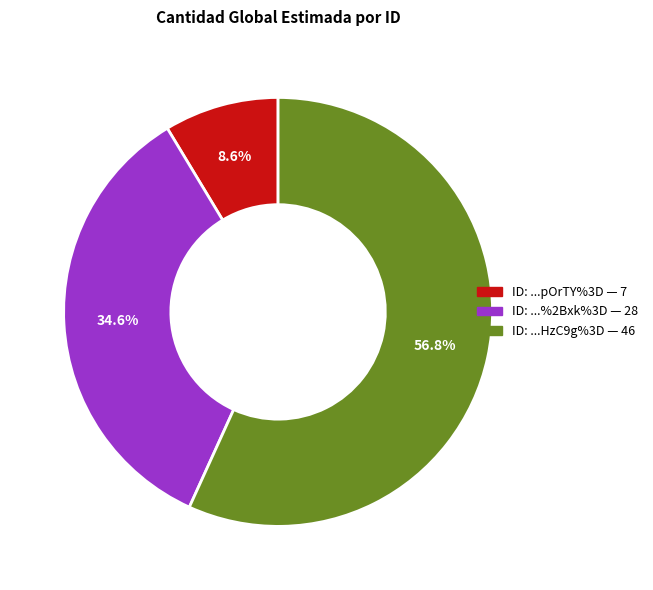

Does any single category account for the majority?

Yes